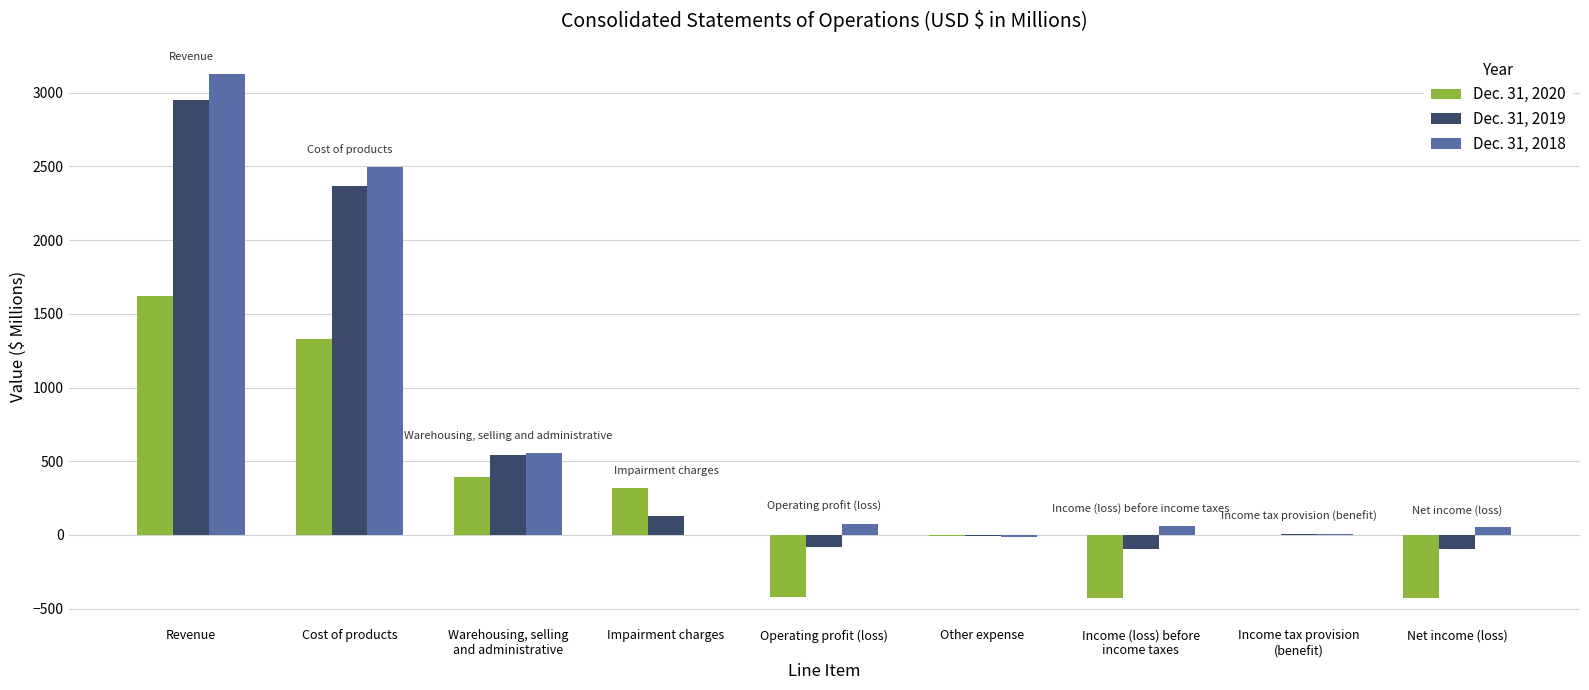

What is the average value of the Dec. 31, 2020 series?

263